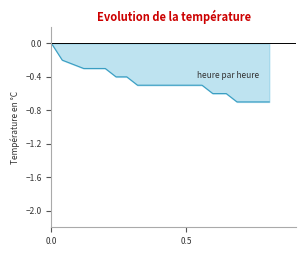

Reading right to left, list all the values displayed in this chart.

-0.7	-0.7	-0.7	-0.7	-0.6	-0.6	-0.5	-0.5	-0.5	-0.5	-0.5	-0.5	-0.5	-0.4	-0.4	-0.3	-0.3	-0.3	-0.2	0.0